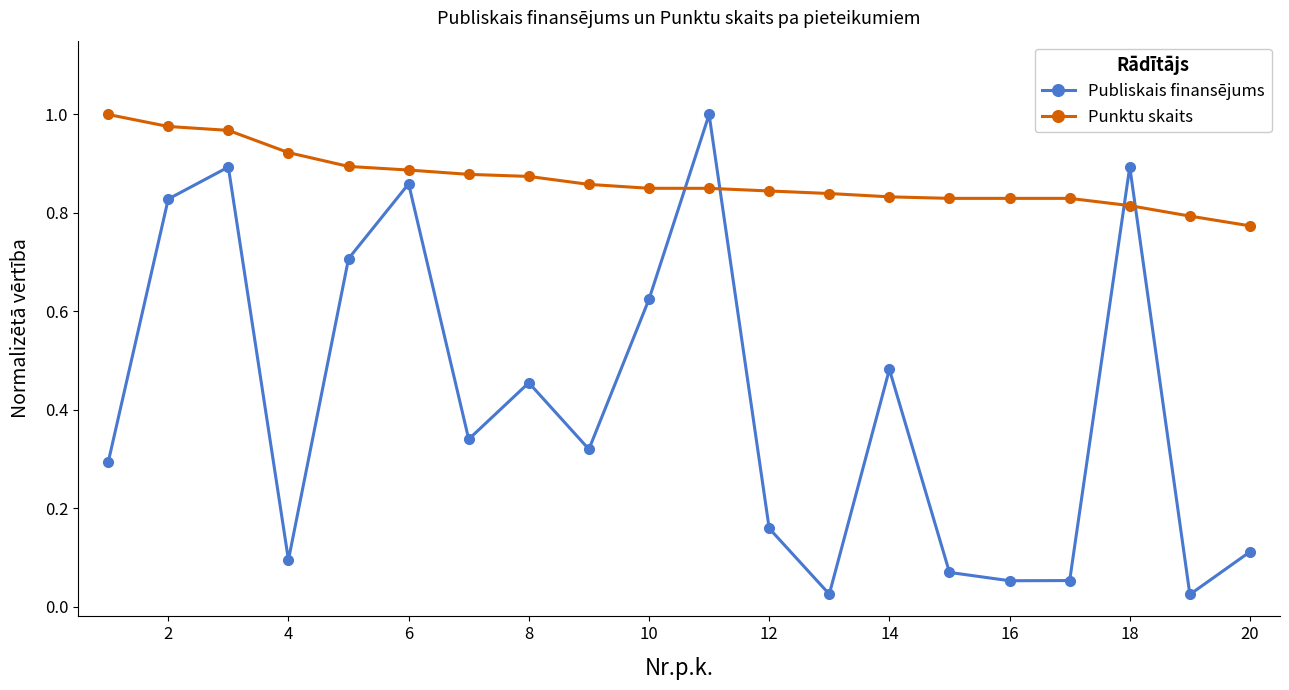

How many lines are shown in the chart?

2